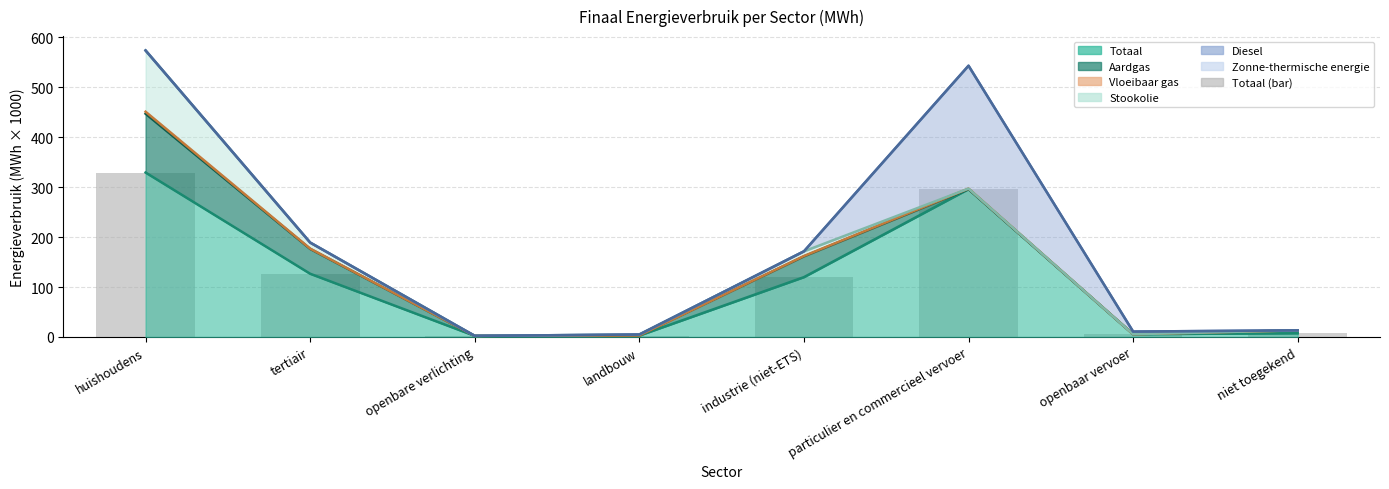

How many values are below 119?

4